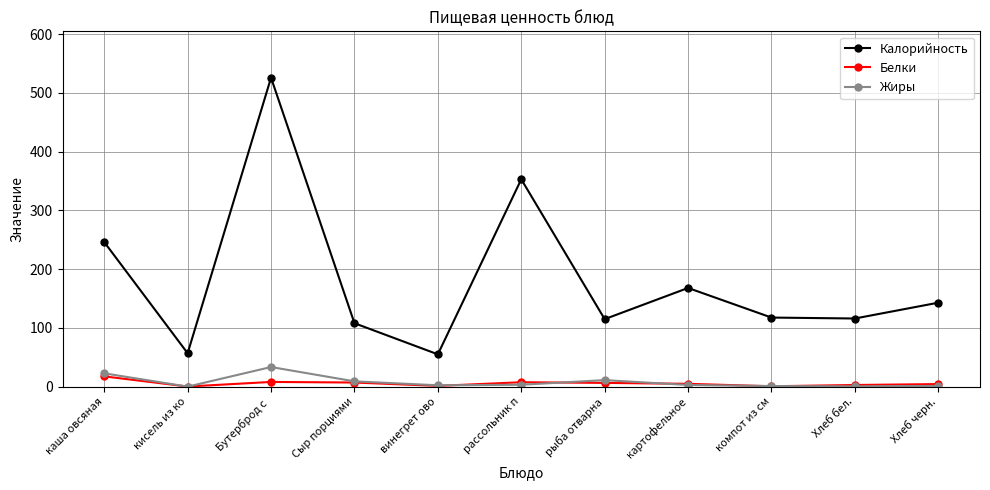

How many values in the Калорийность series are below 117?

5